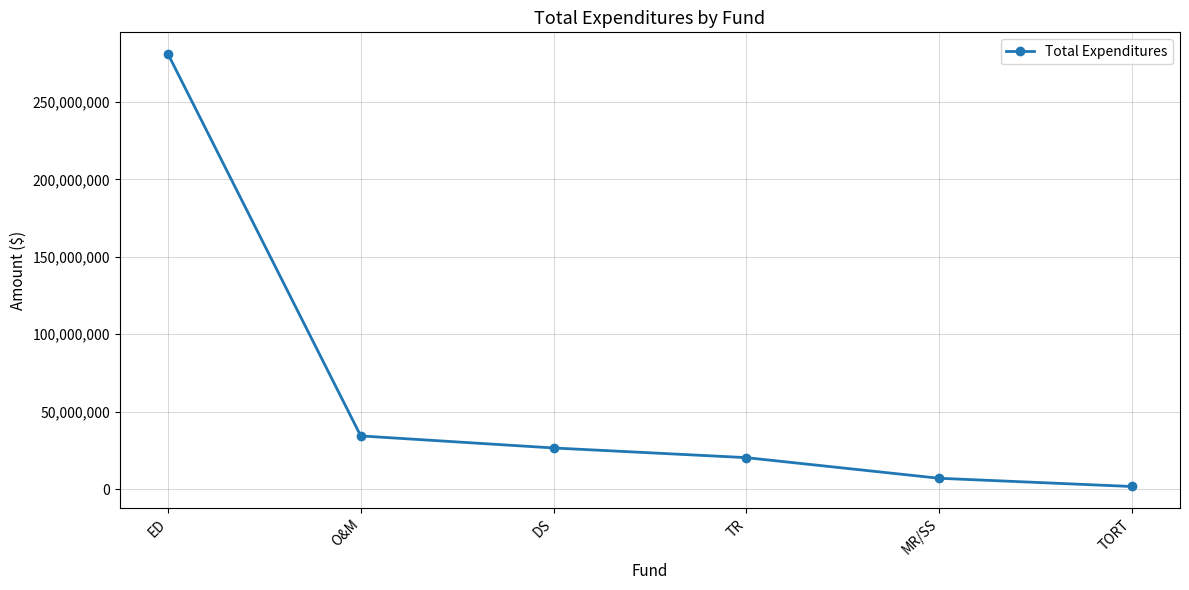

True or false: there are more than 0 points higher than both neighbors.

False